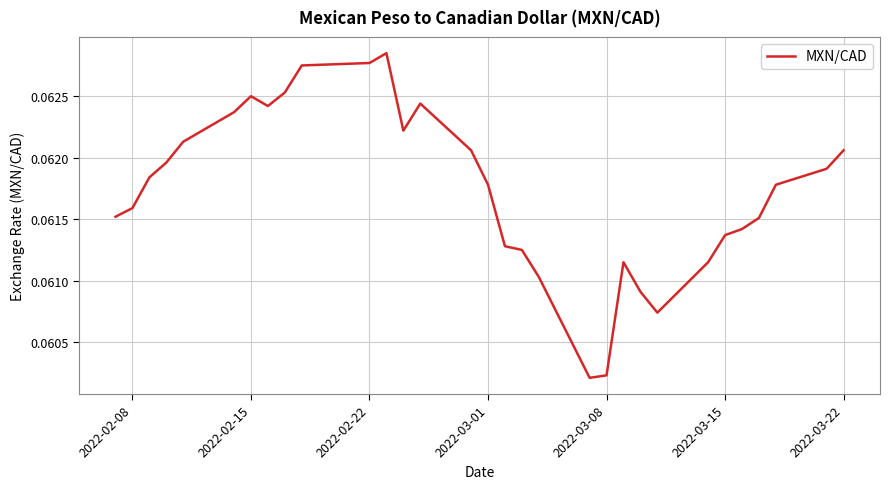

What is the value of the 13th point from the left?

0.1